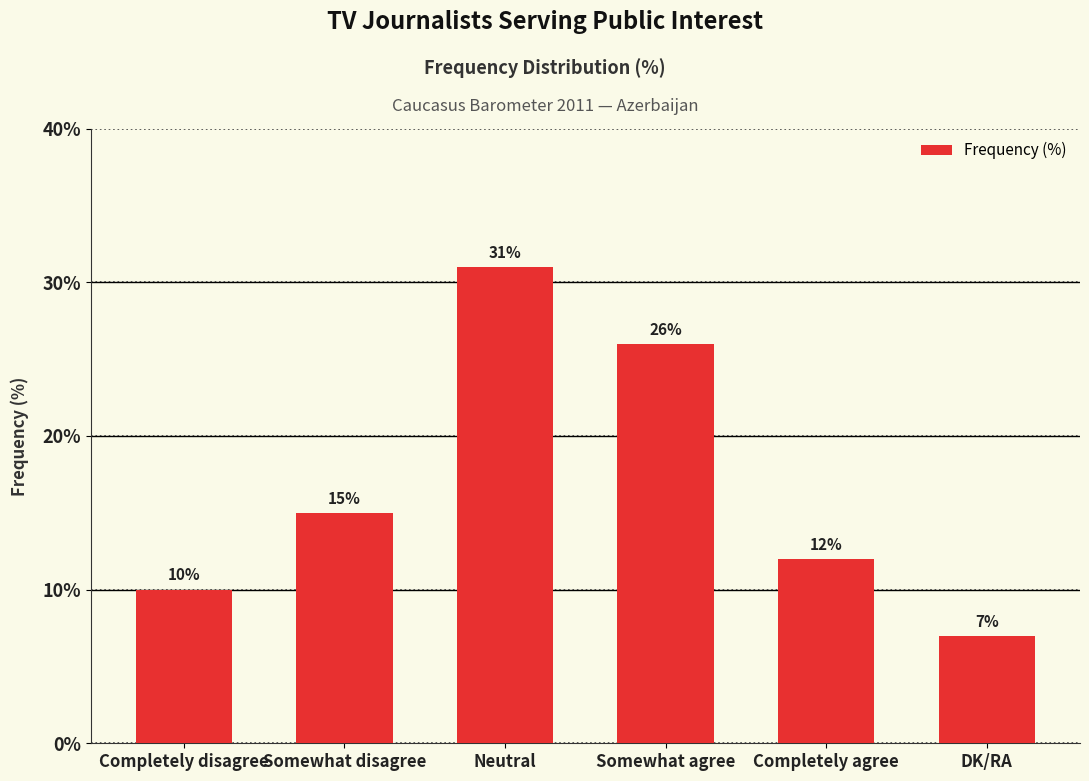

What is the approximate value at Completely agree, to the nearest 5?

10